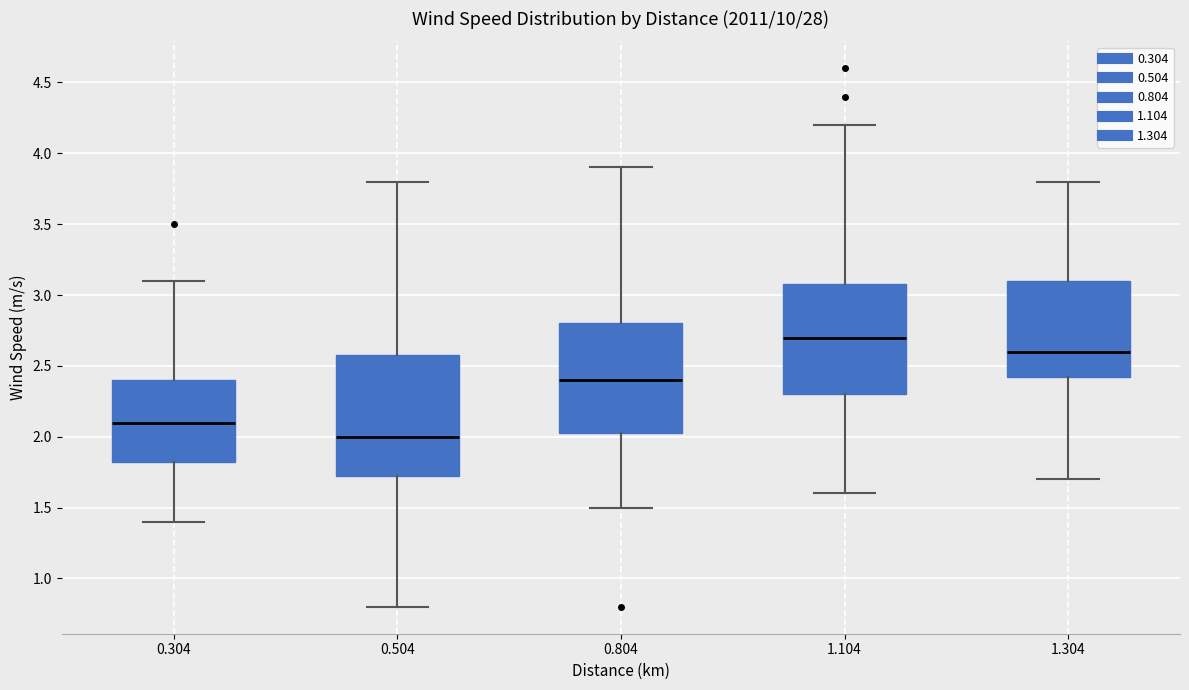

Where does the median line of the box at x = 1.304 sit on the y-axis? The values are not printed on the chart, so give them approximately, as read against the axis.

2.60